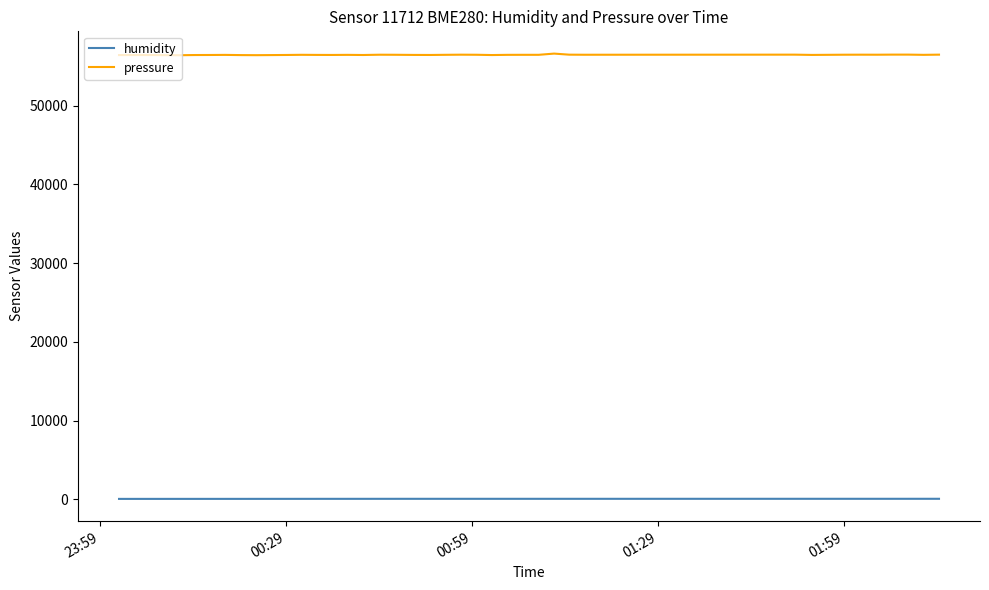

What is the maximum value shown in the chart?

56594.7